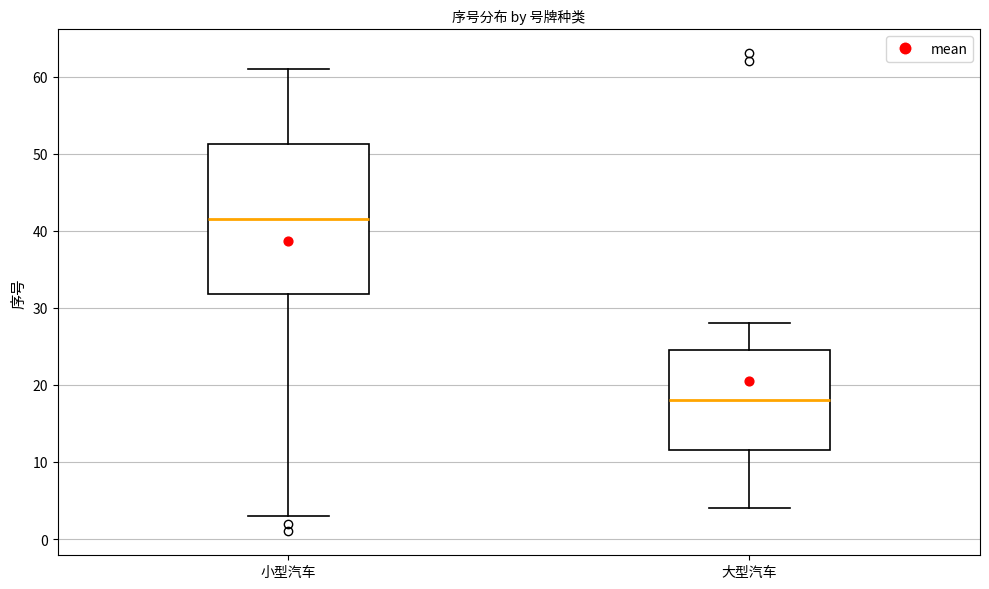

Which box is the tallest, from its lower edge to its upper edge?

小型汽车